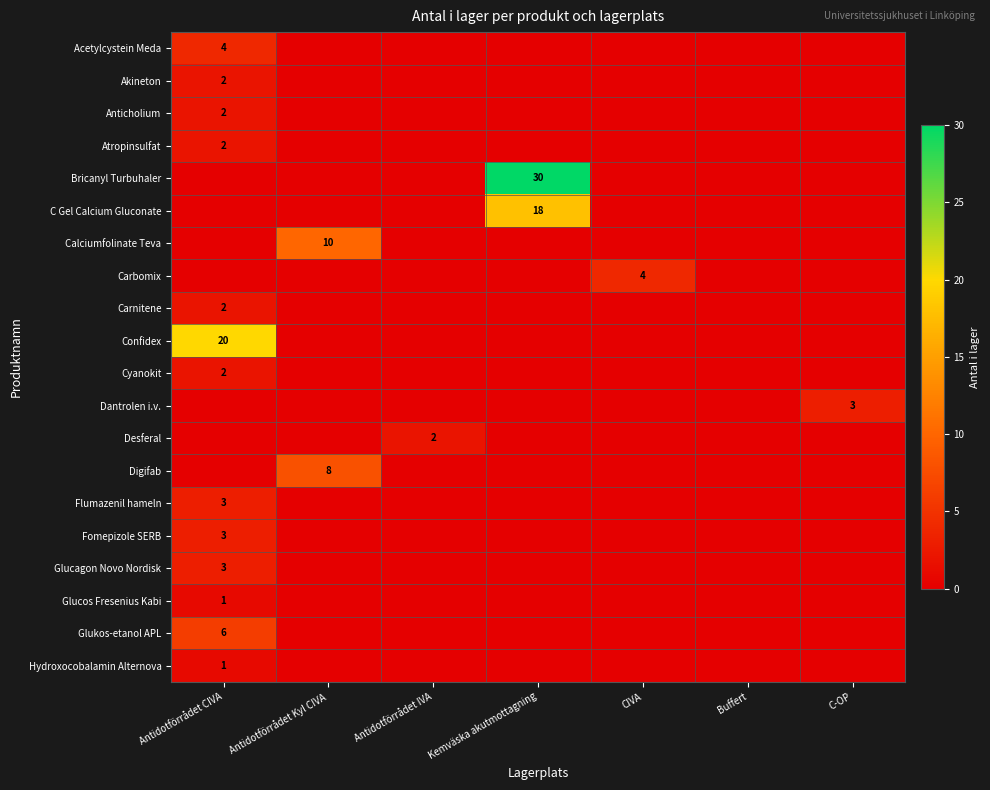

Which series has the widest spread of values?

Bricanyl Turbuhaler